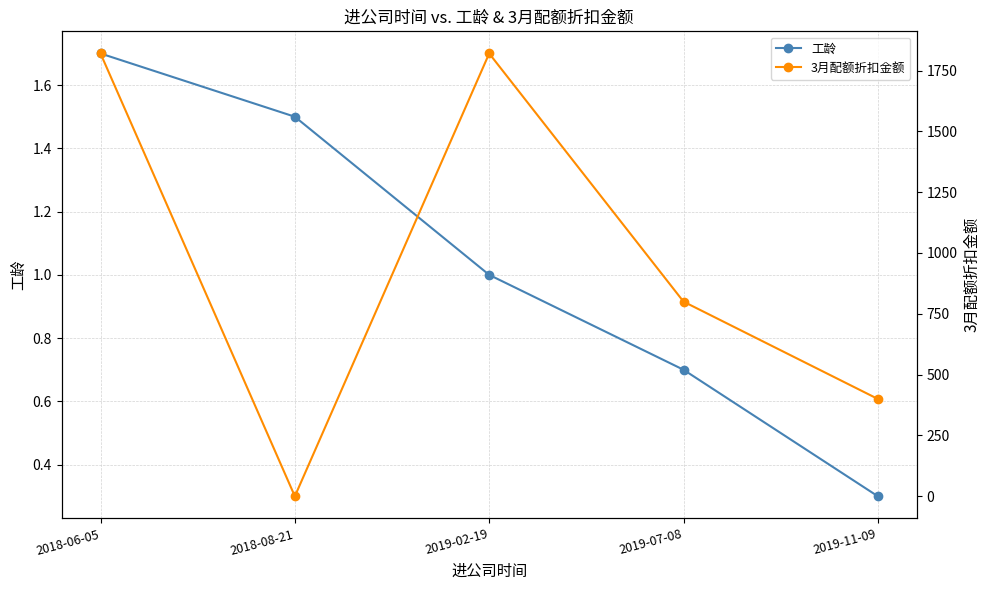

True or false: 工龄 has a value of 1.7 at 2018-06-05.

True